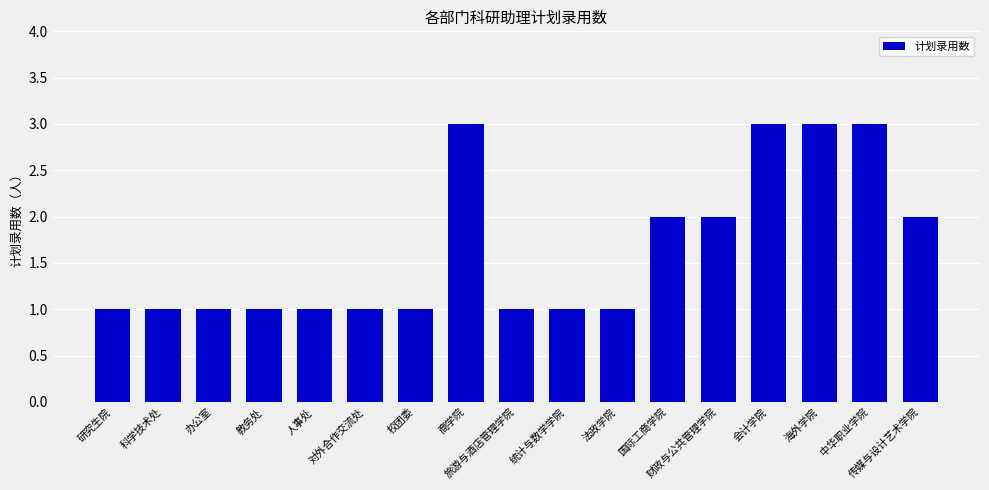

How many series are shown in this chart?

1